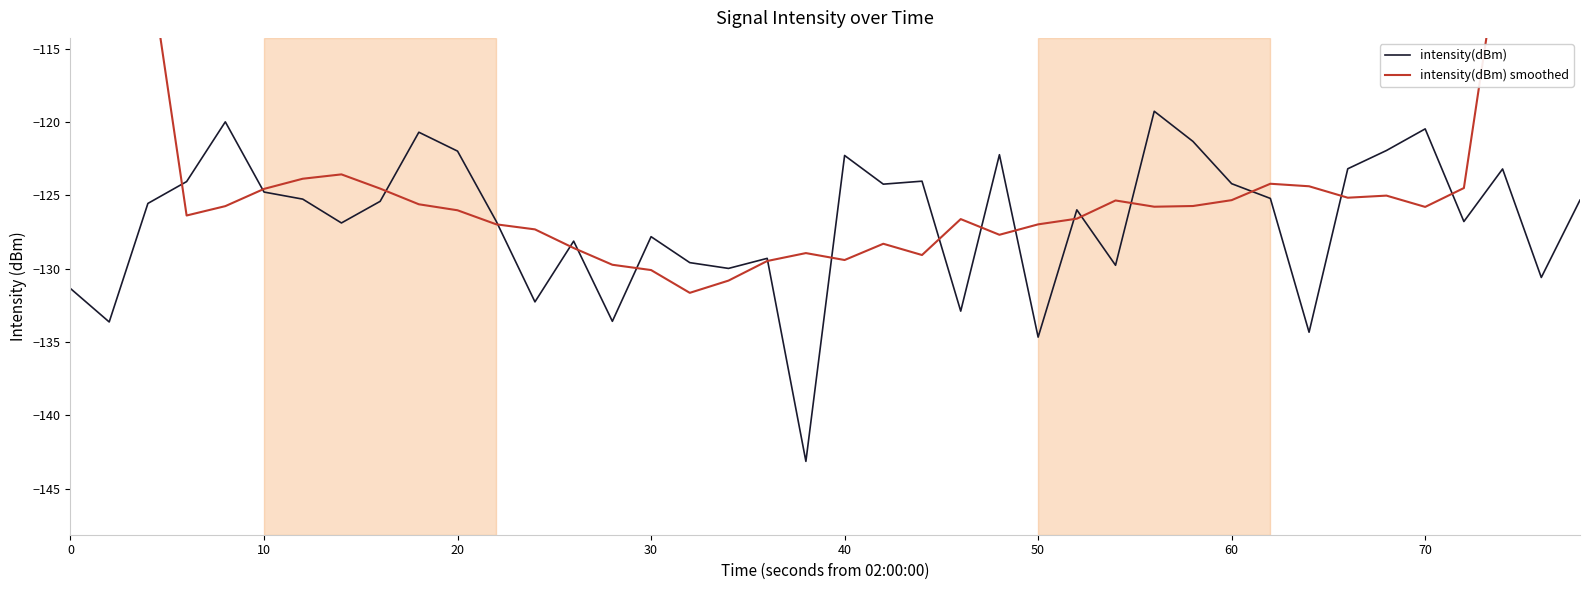

What is the lowest value of the intensity(dBm) series?

-143.1